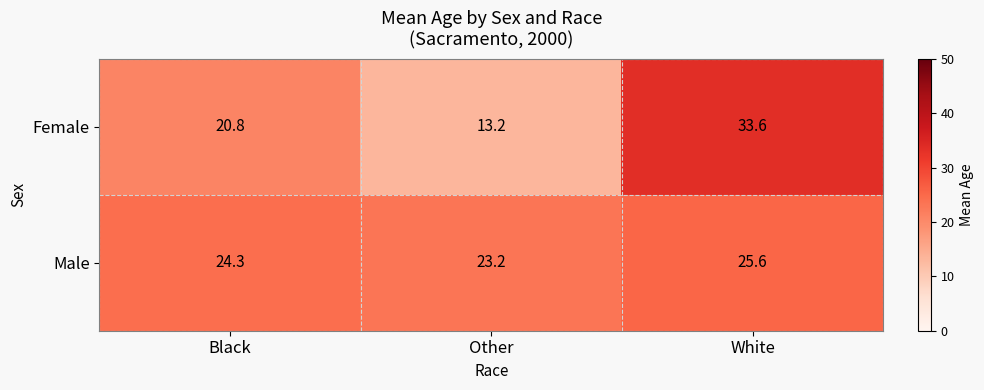

What is the spread (max minus min) of values at Other?

10.0